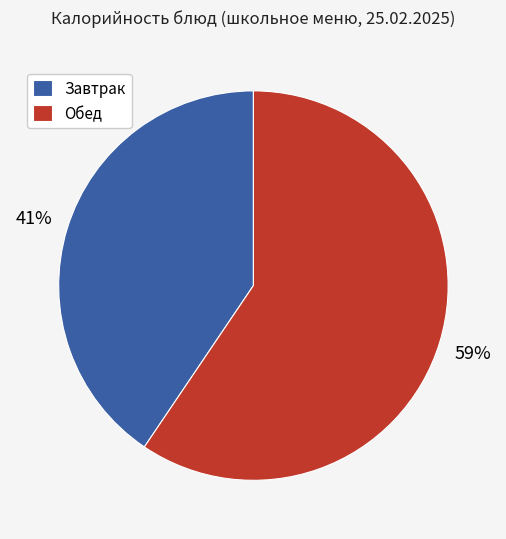

To the nearest percent, what portion does Обед represent?

59%